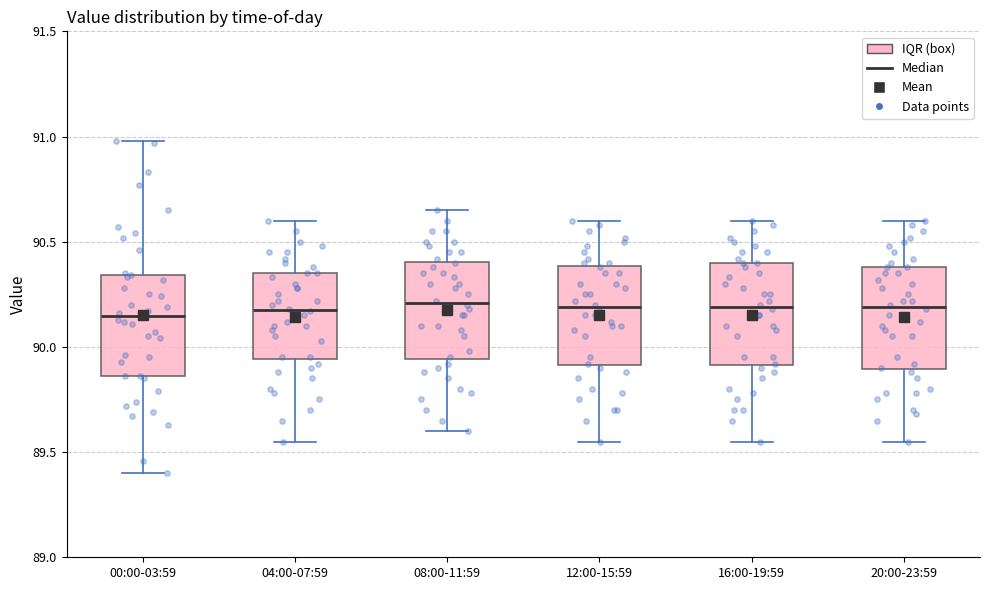

Where is the lower edge of the box for 16:00-19:59 on the y-axis? The values are not printed on the chart, so give them approximately, as read against the axis.

89.90